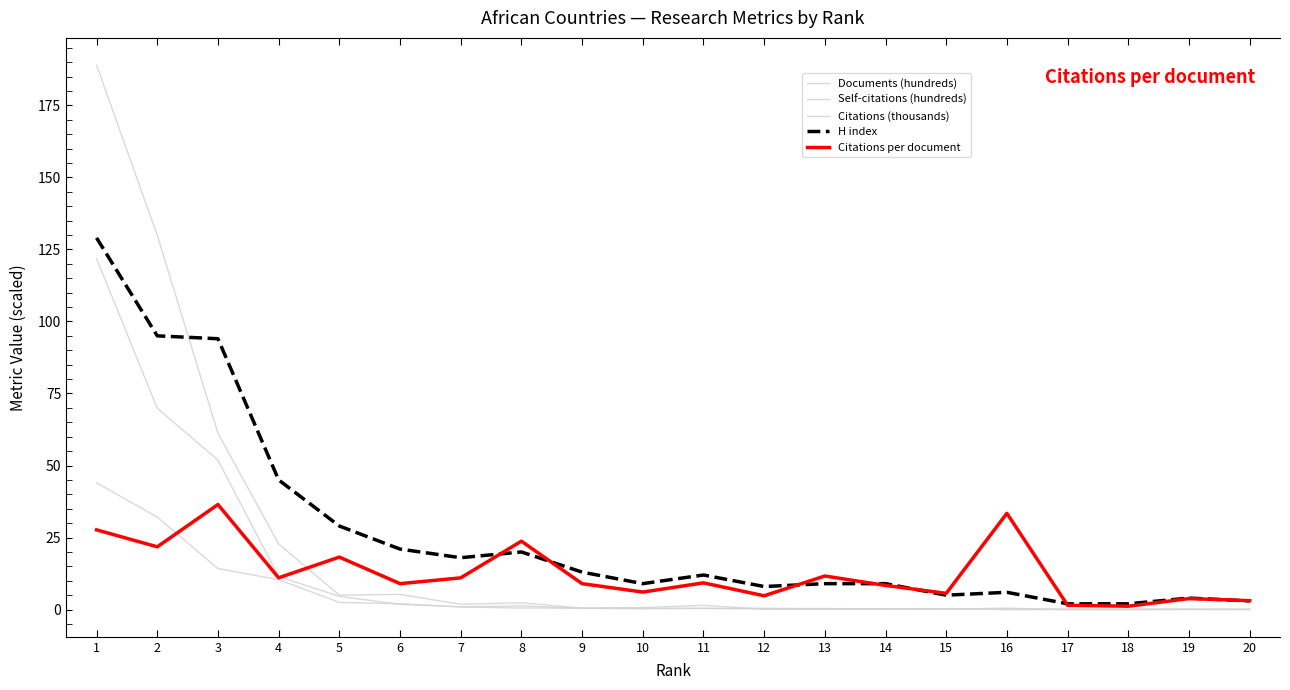

The Citations (thousands) series shows 1.8 at 6. True or false?

True